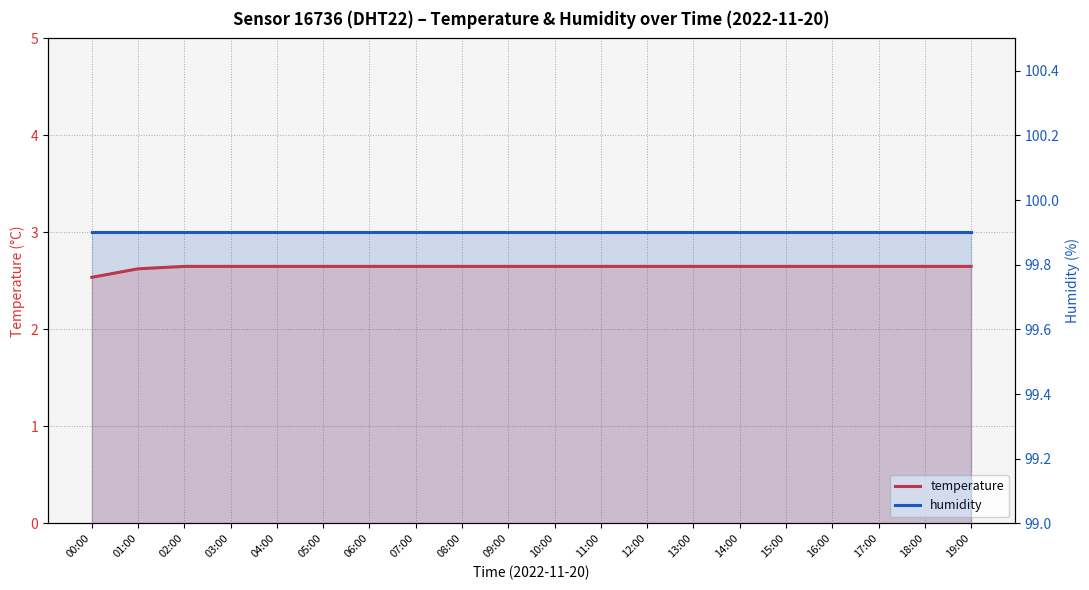

Rank the series at 17:00 from highest to lowest value.

humidity, temperature